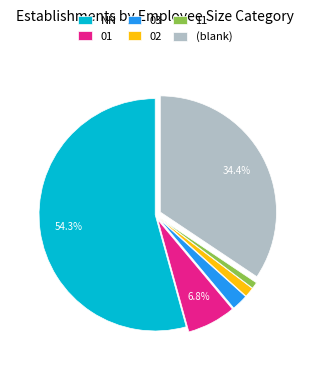

To the nearest percent, what percentage of the pie is 03?

2%